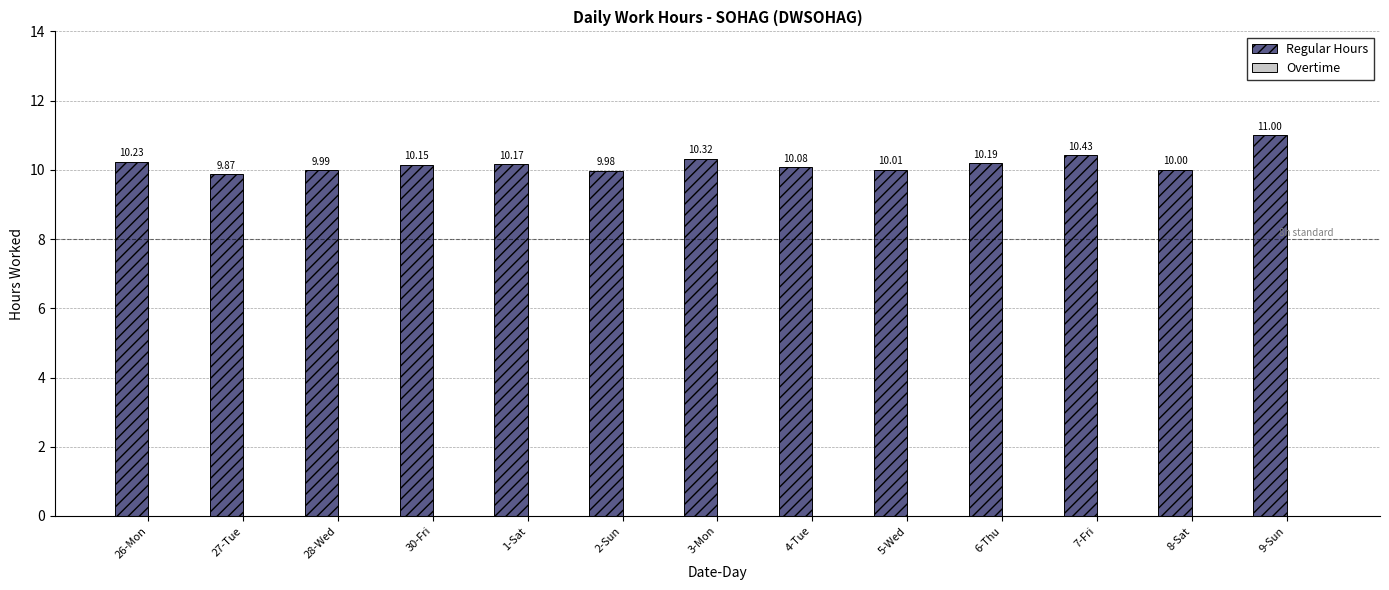

Approximately how many times larger is the value at 28-Wed compared to 1-Sat?

1.0